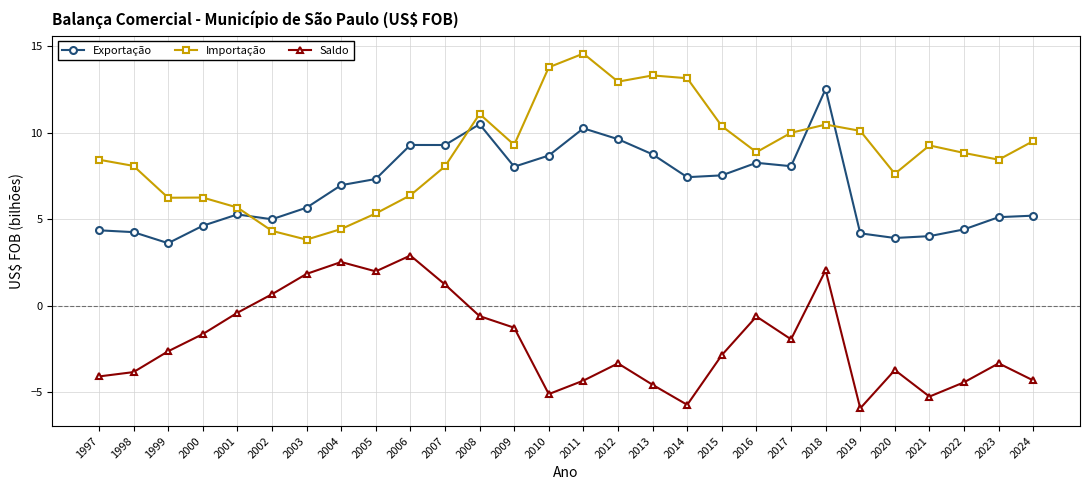

Between 2011 and 2020, which series saw the biggest shift?

Importação